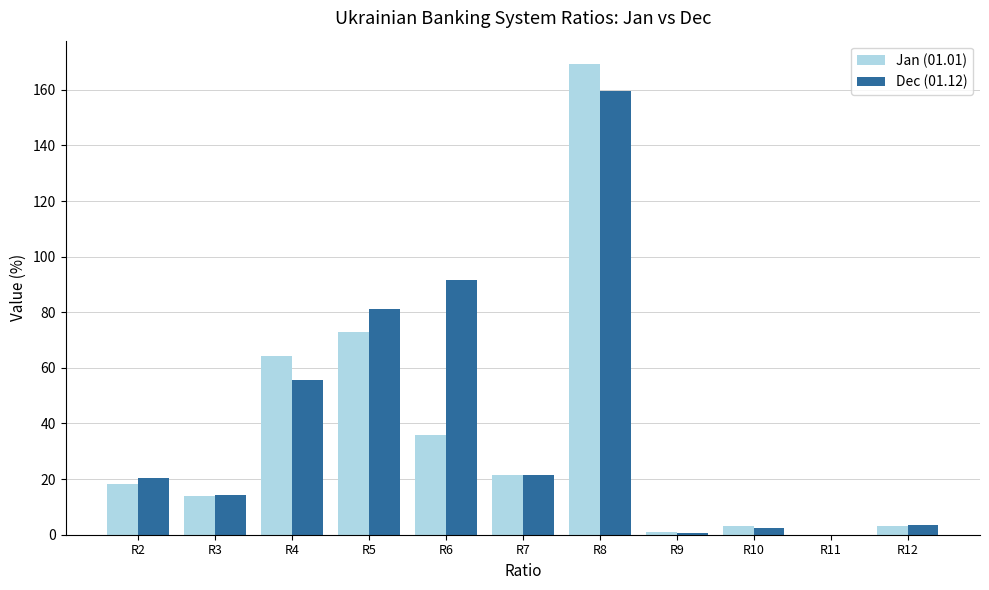

Which category has the highest value across all series?

R8